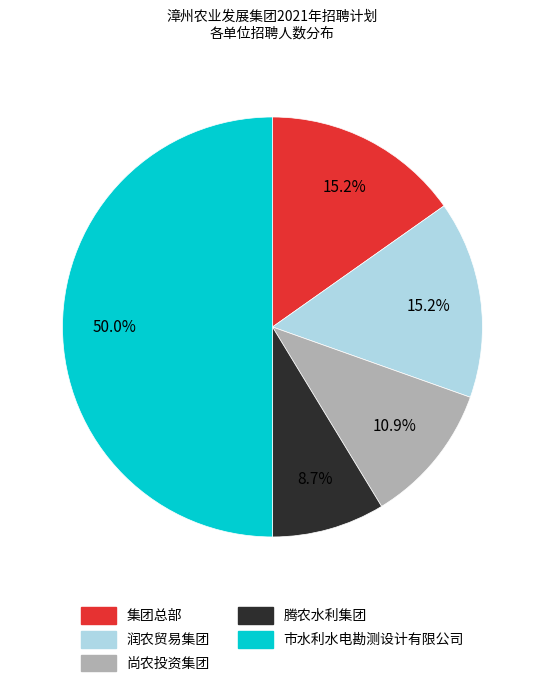

What is the total percentage of 润农贸易集团 and 腾农水利集团?

23.9%